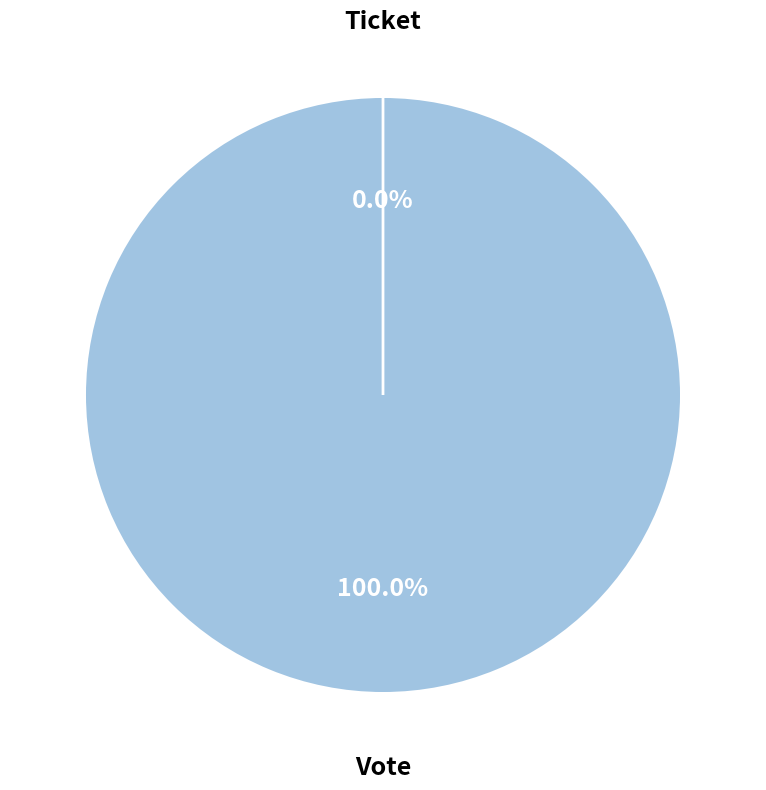

True or false: Ticket accounts for 0% of the total.

True